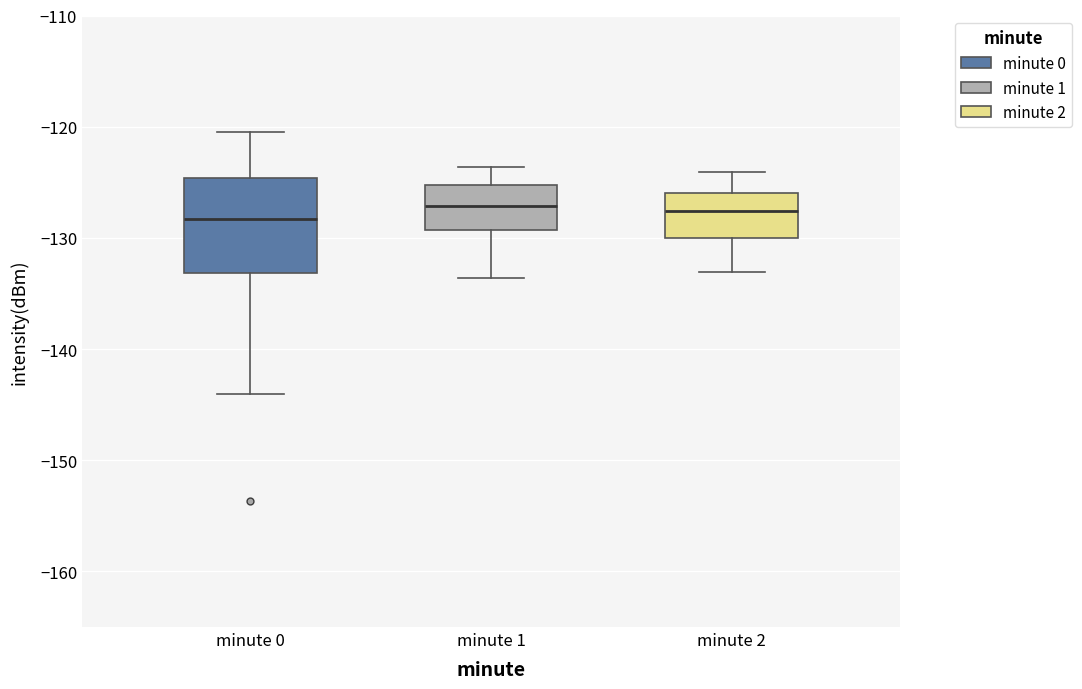

Where does the median line of the box for minute 0 sit on the y-axis? The values are not printed on the chart, so give them approximately, as read against the axis.

-128